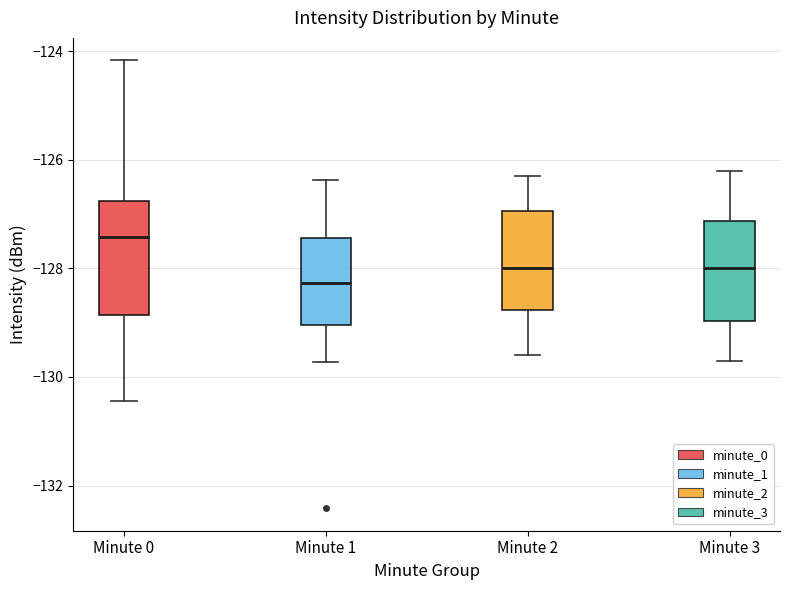

Which box's median line is the lowest?

Minute 1